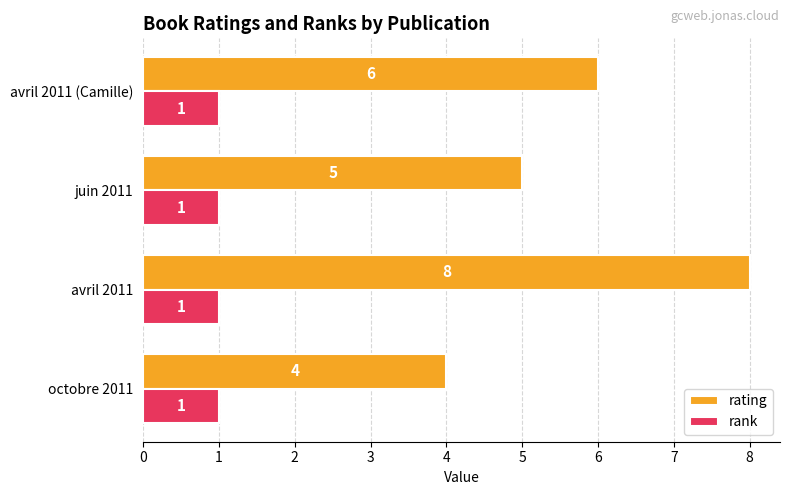

List the series in order of their overall mean, highest first.

rating, rank